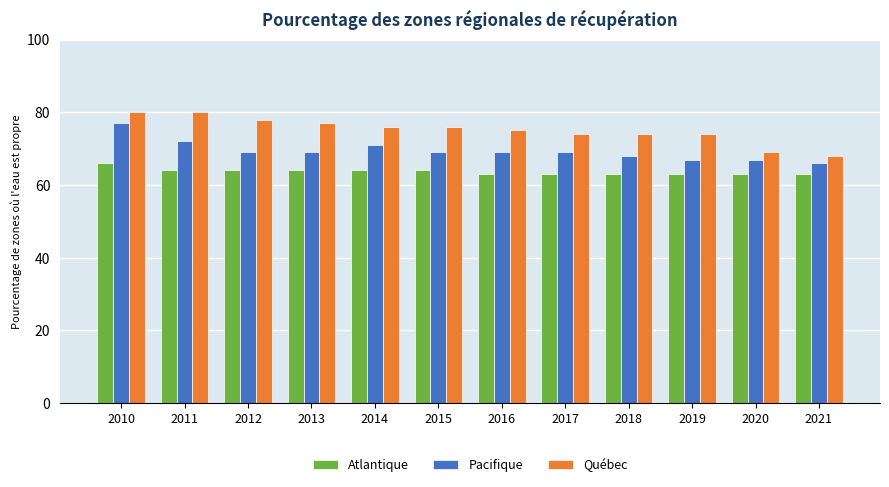

Which series has the largest range (max minus min)?

Québec